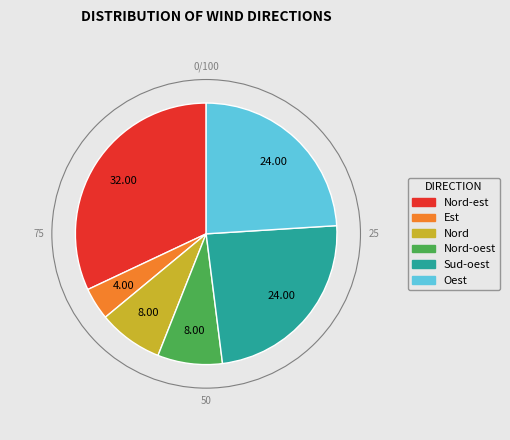

Does any single category account for the majority?

No